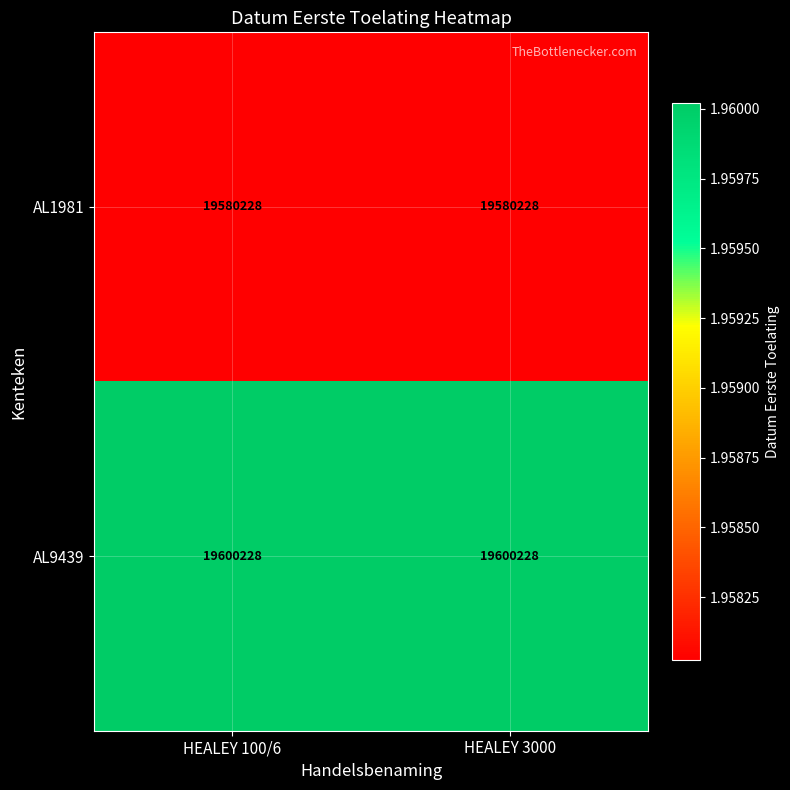

Is it true that AL1981 equals 19580228 at HEALEY 100/6?

True